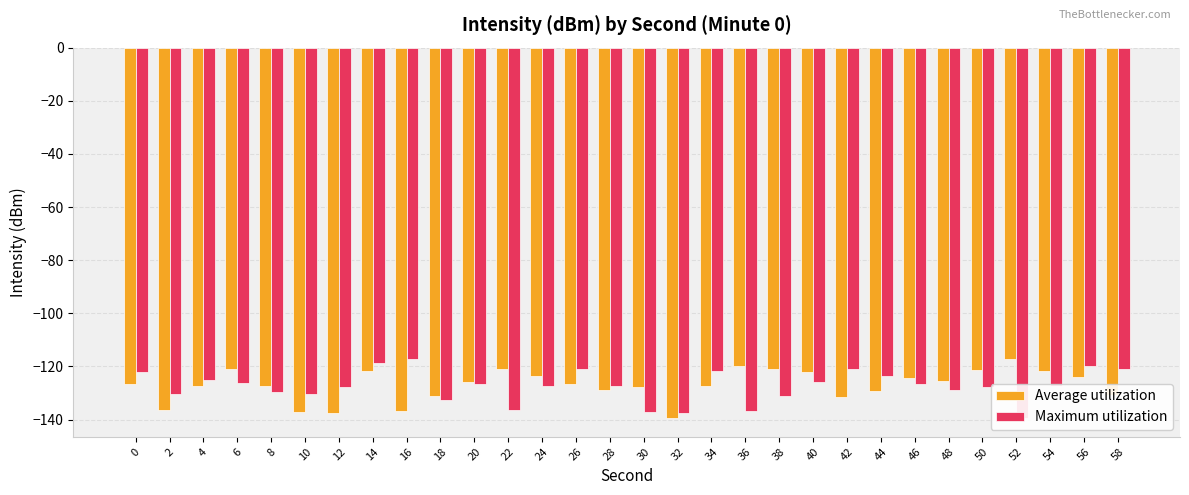

Which category has the lowest value across all series?

32